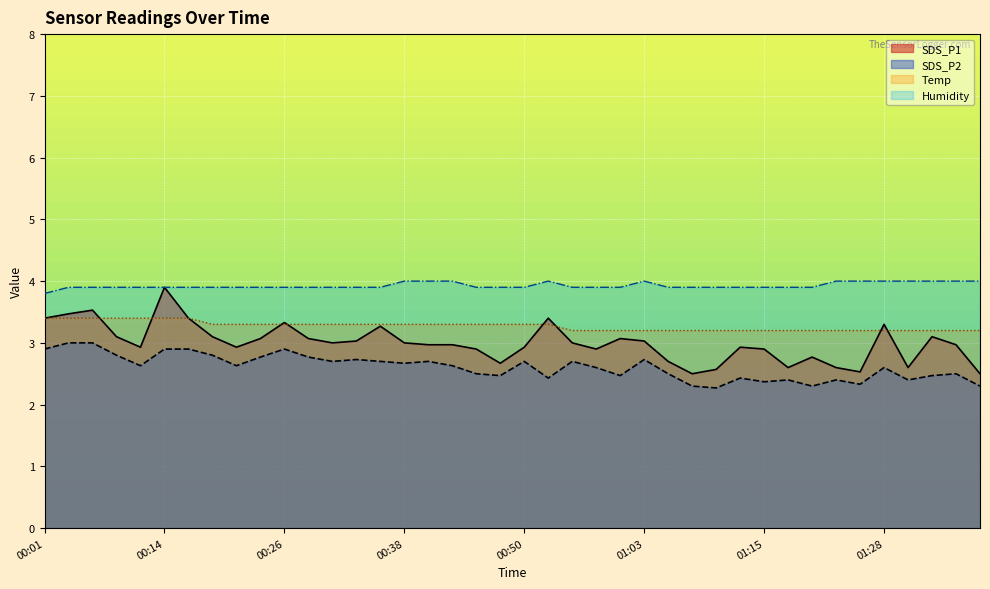

At how many categories does at least one series exceed 3?

40